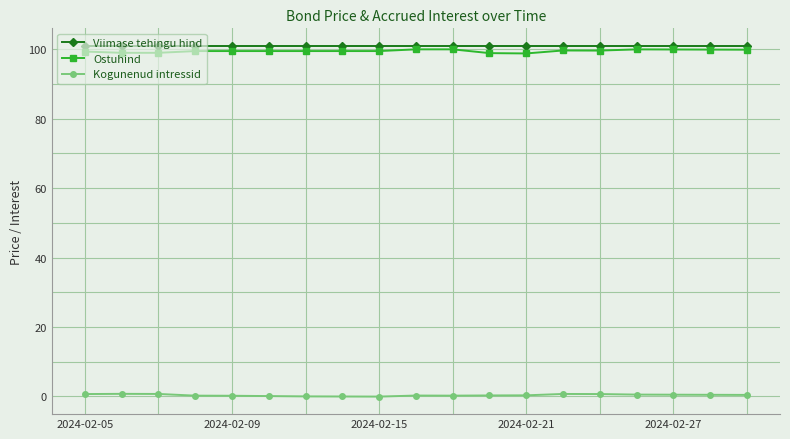

True or false: Kogunenud intressid has more than 2 interior local peaks.

True